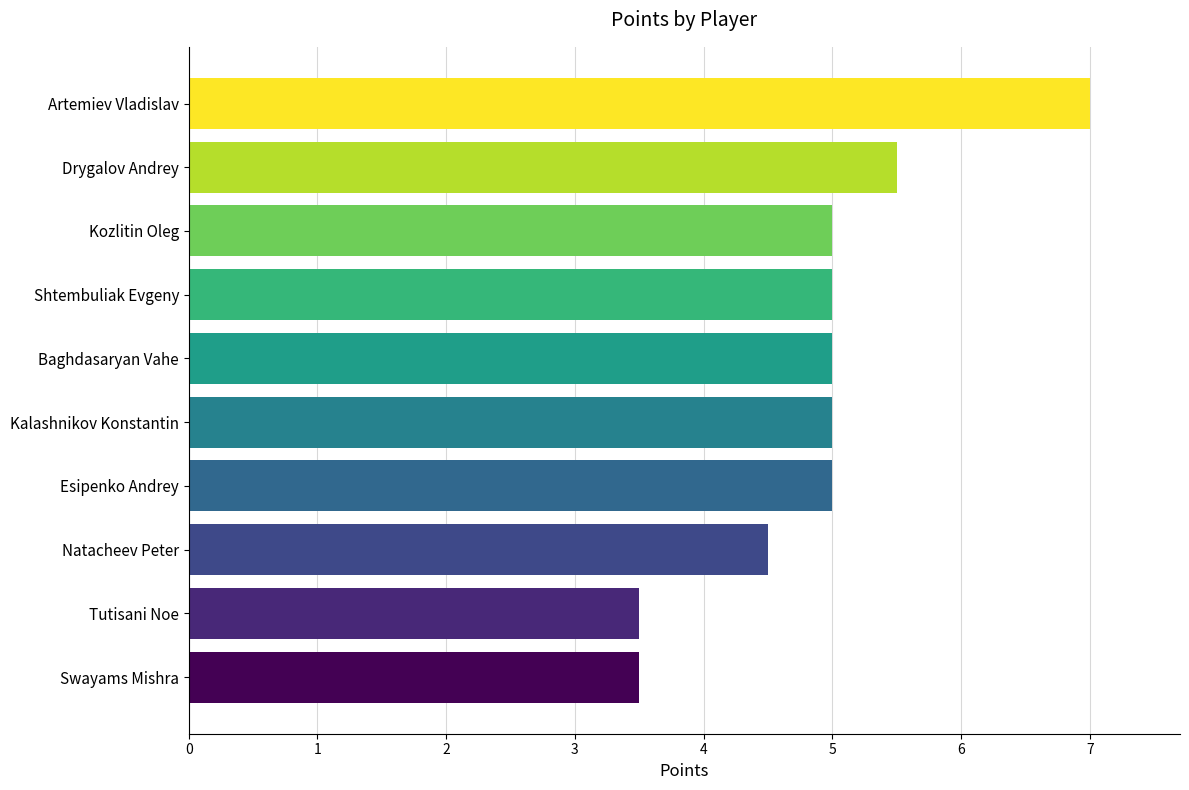

True or false: the data shows 5.0 at Esipenko Andrey.

True